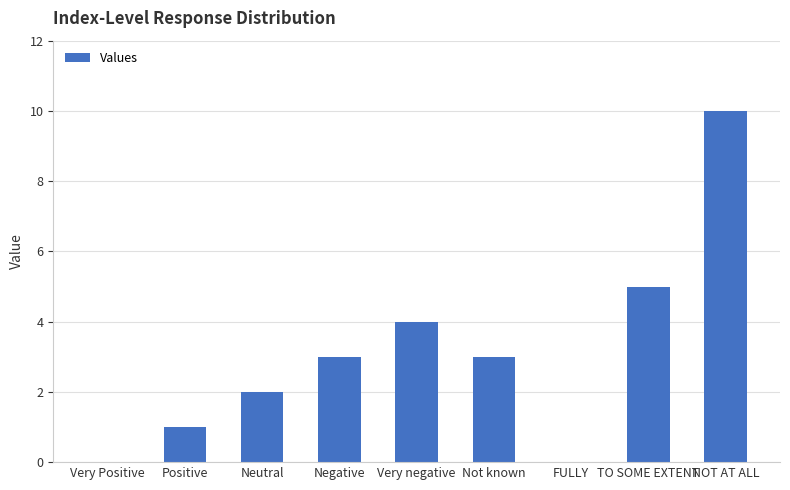

Where is the data nearest to the value 5?

TO SOME EXTENT